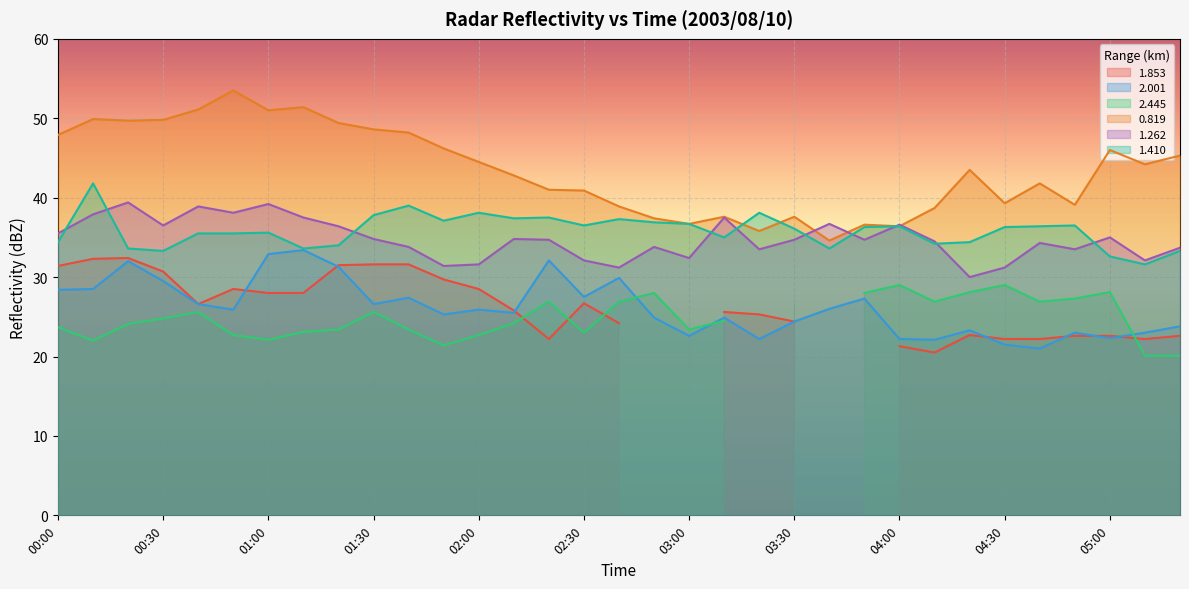

The 1.410 series shows 10.9 at 00:00. True or false?

False